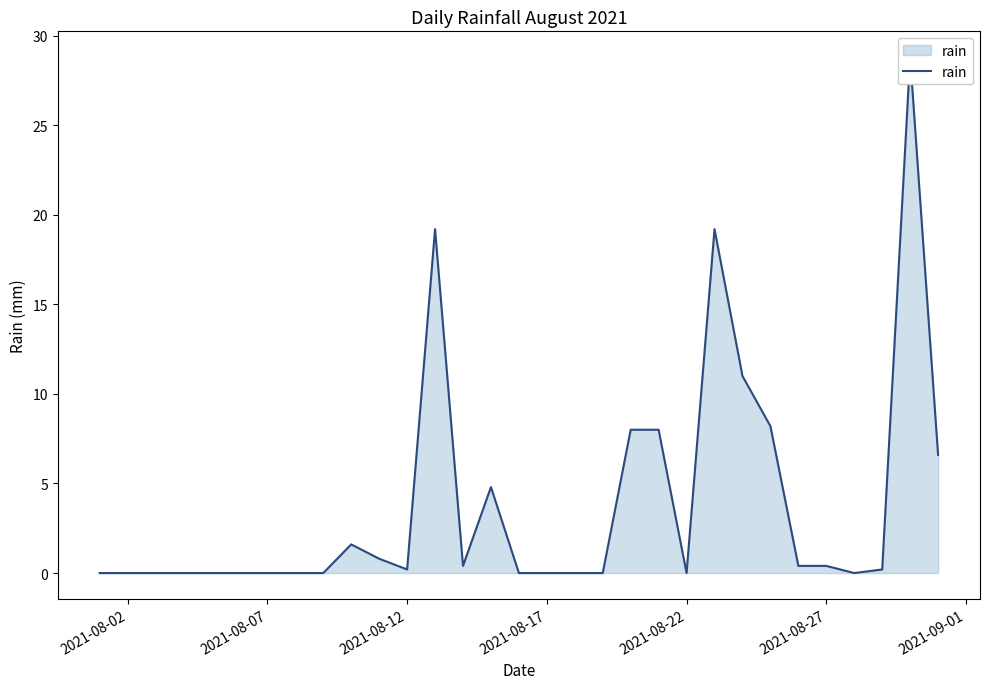

What is the sum of all values?

117.8